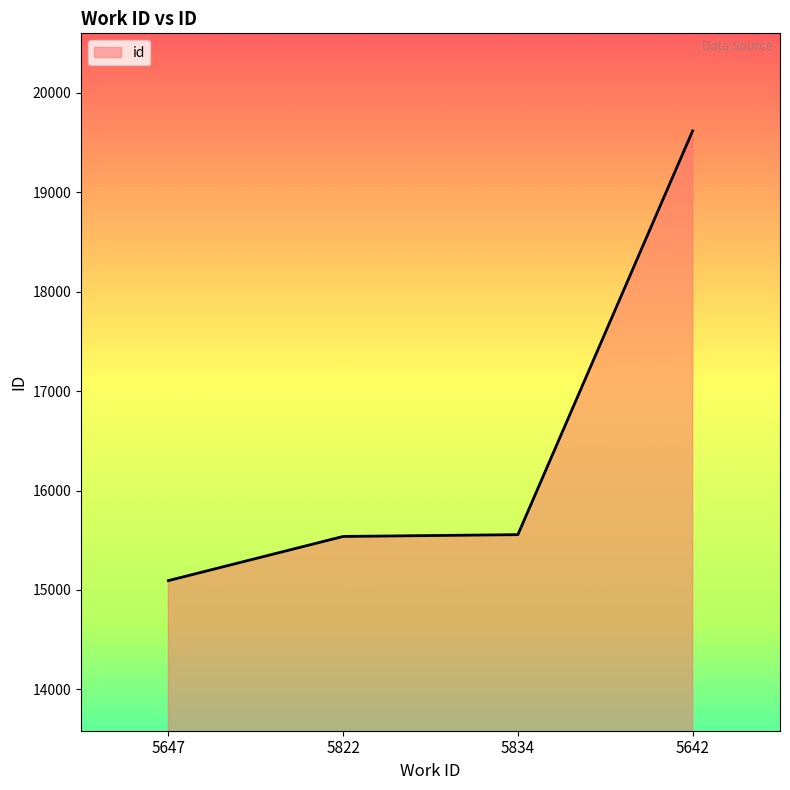

True or false: there are more than 1 points higher than both neighbors.

False